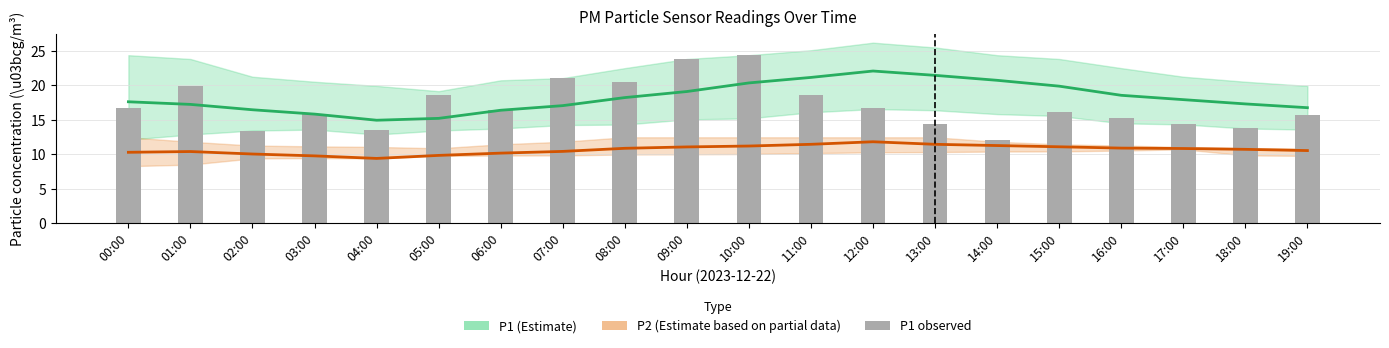

Reading left to right, extract all data points from this chart.

00:00=16.8	01:00=19.9	02:00=13.4	03:00=15.8	04:00=13.6	05:00=18.6	06:00=16.4	07:00=21.1	08:00=20.5	09:00=23.8	10:00=24.4	11:00=18.6	12:00=16.6	13:00=14.4	14:00=12.1	15:00=16.1	16:00=15.2	17:00=14.3	18:00=13.7	19:00=15.7